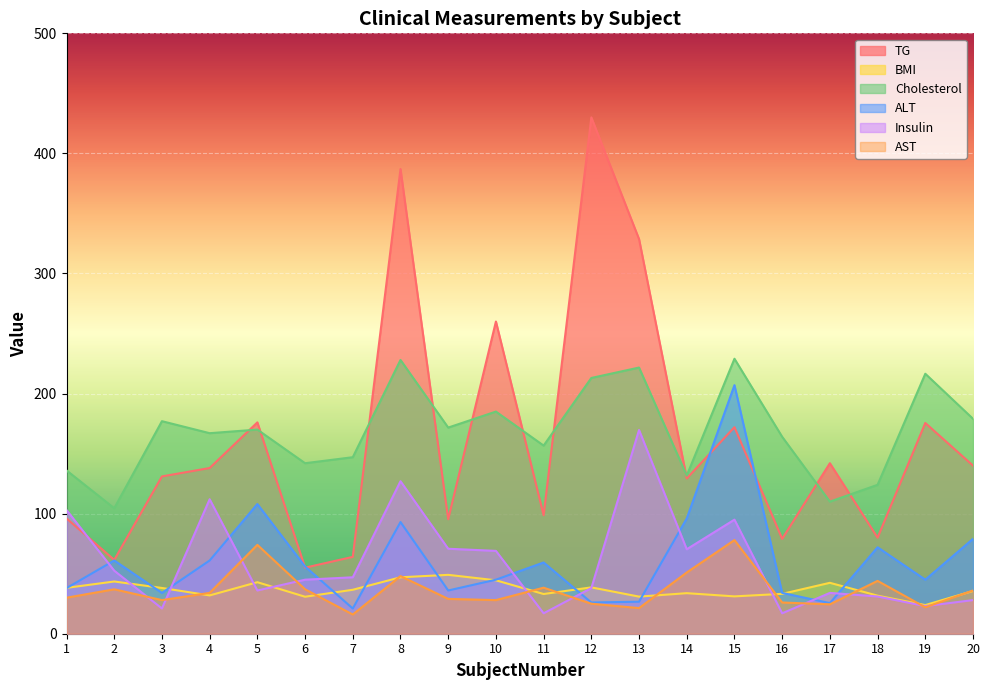

What is the value of the ALT point at the 7th from the left?

21.0